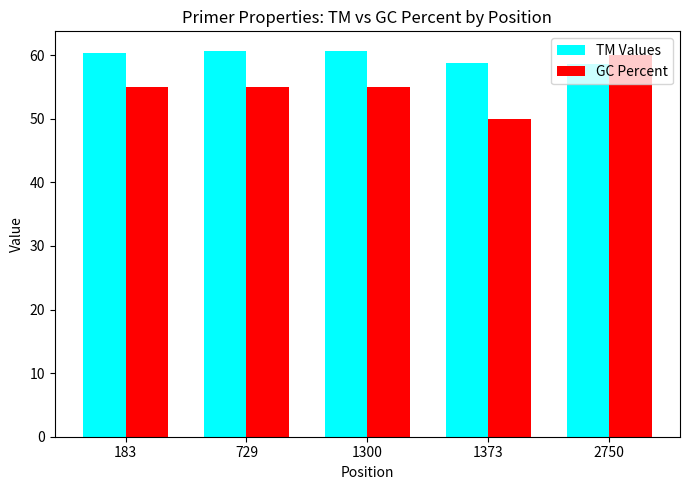

What is the total value across all series at 183?

115.4